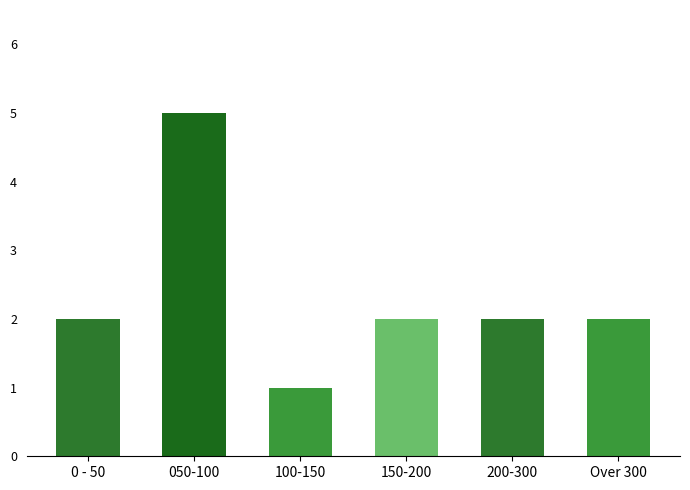

Reading left to right, extract all data points from this chart.

2	5	1	2	2	2